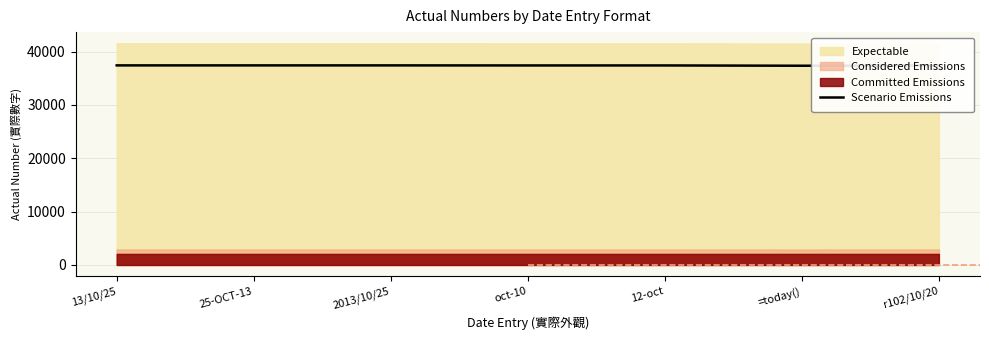

Does the chart have visible grid lines?

Yes